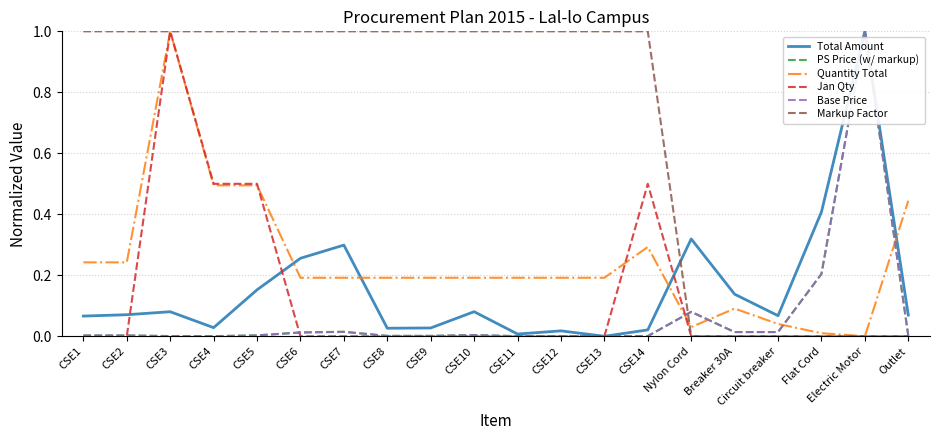

What are all the series names shown in the legend?

Total Amount, PS Price (w/ markup), Quantity Total, Jan Qty, Base Price, Markup Factor